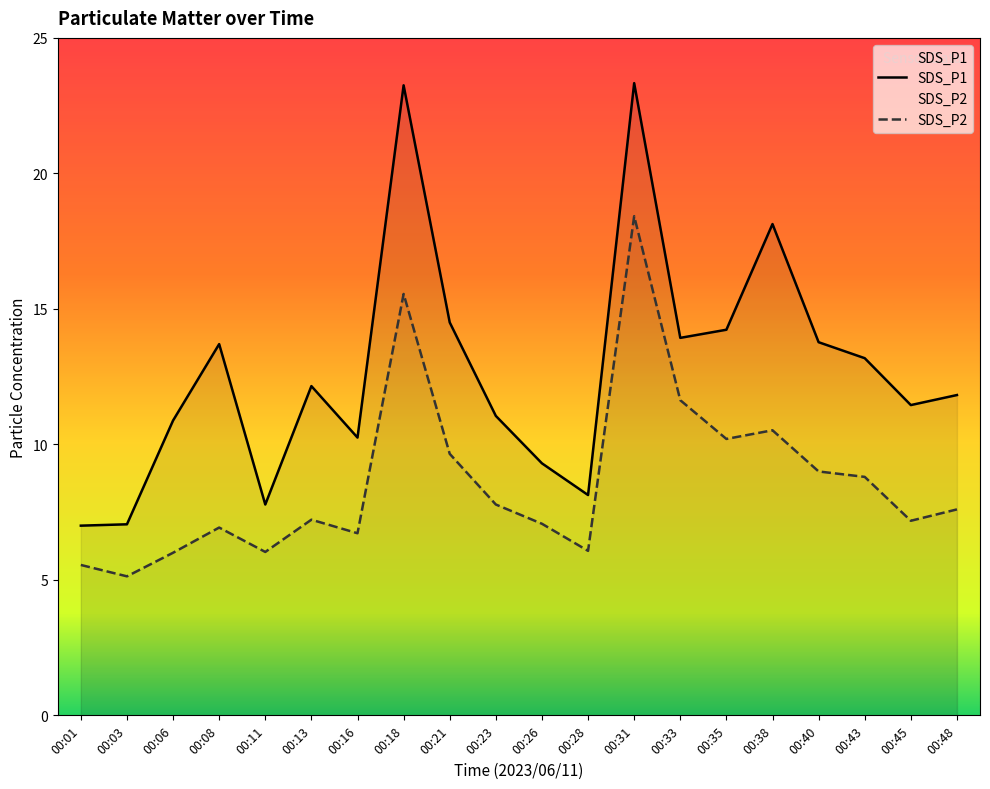

True or false: SDS_P1 has a value of 14.2 at 00:35.

True